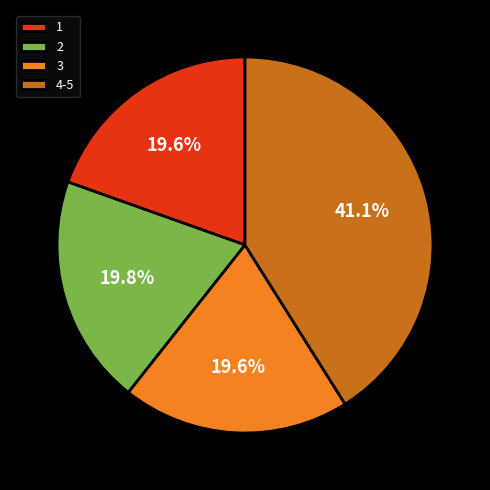

To the nearest percent, what is the difference between the largest and smallest slice percentages?

21%